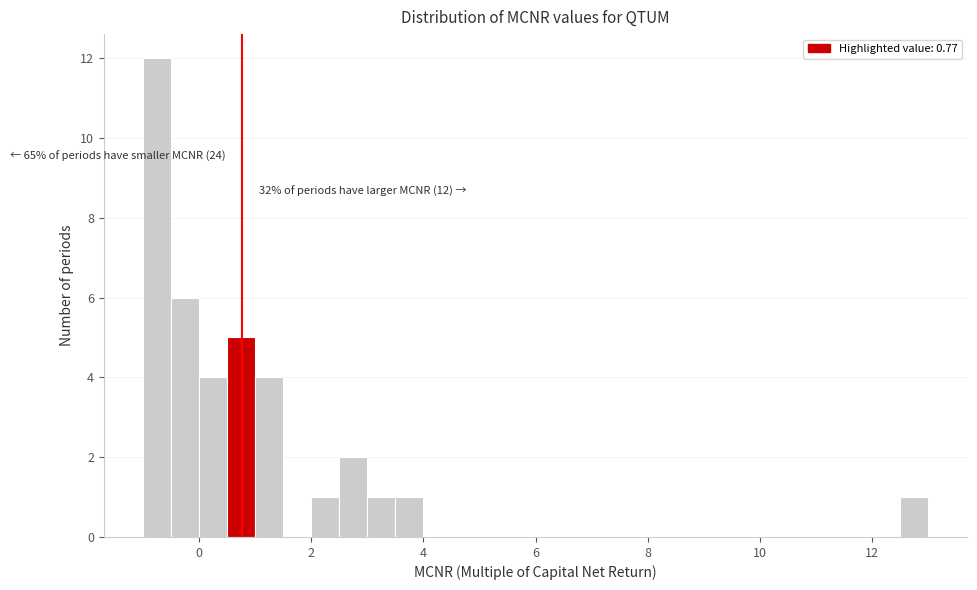

Read against the x-axis, roughly where is the centre of the tallest bar?

-0.8